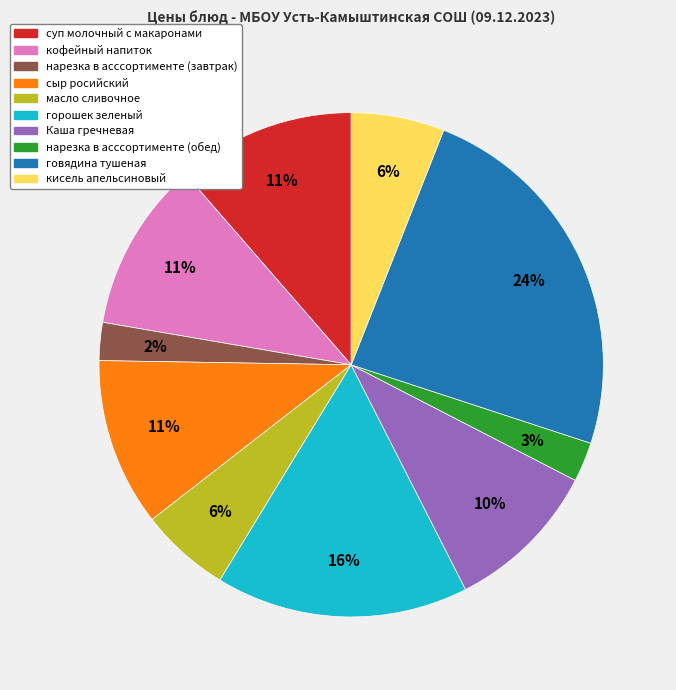

Does any single category account for the majority?

No